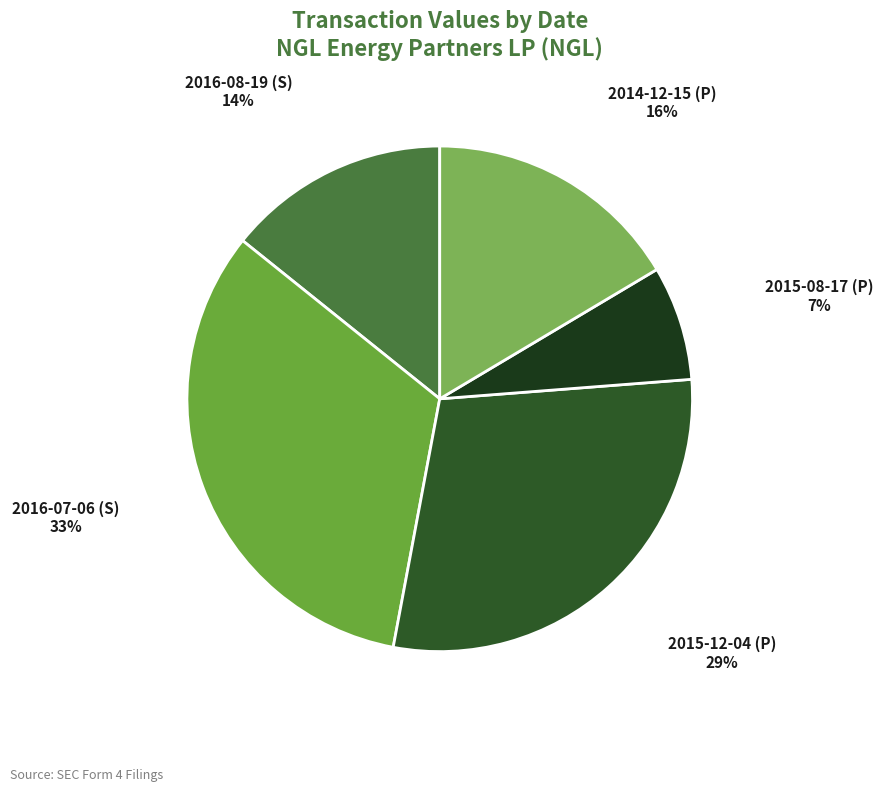

Does any single category account for the majority?

No